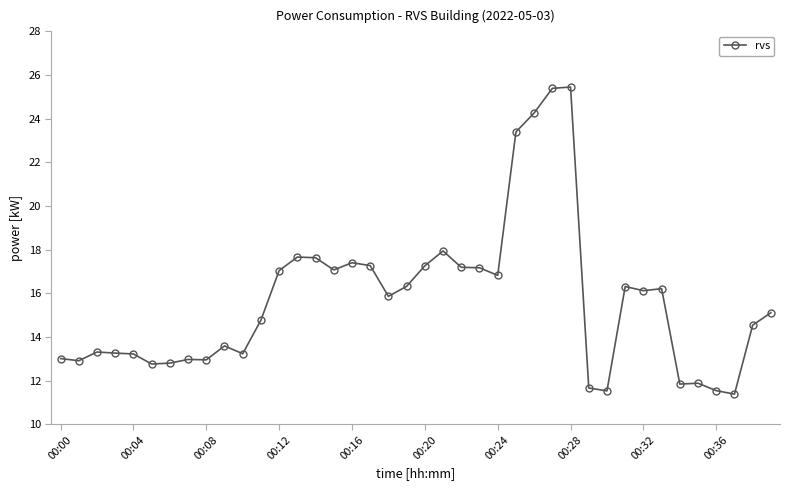

True or false: there are more than 0 points higher than both neighbors.

True